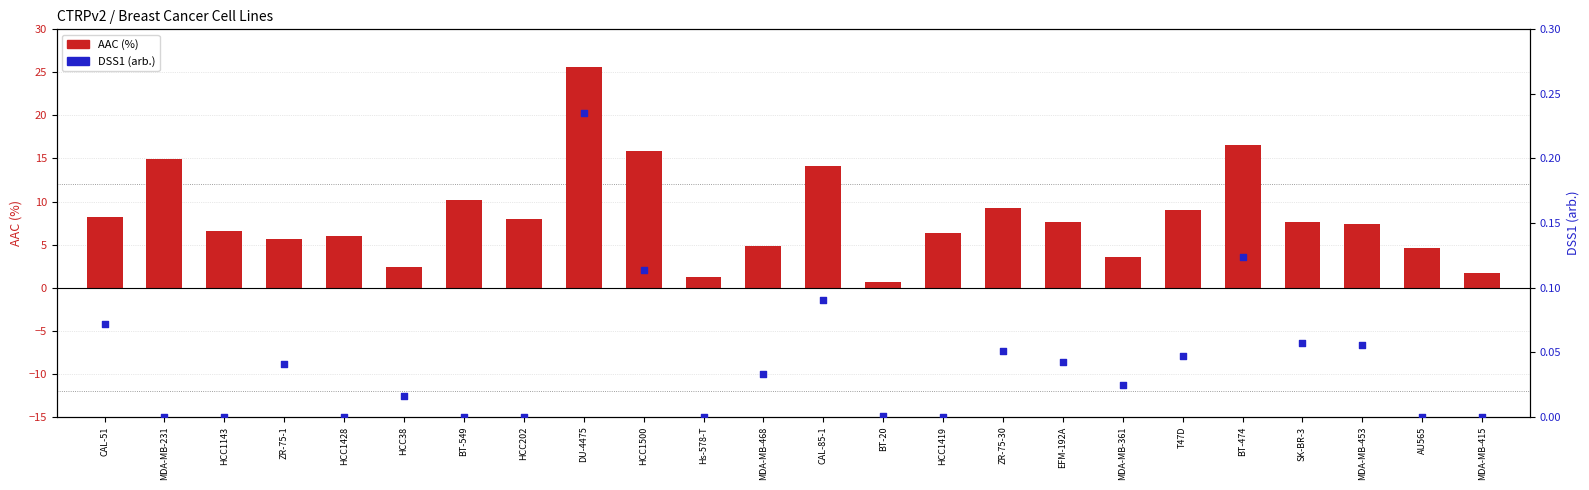

At how many categories does at least one series exceed 3?

20